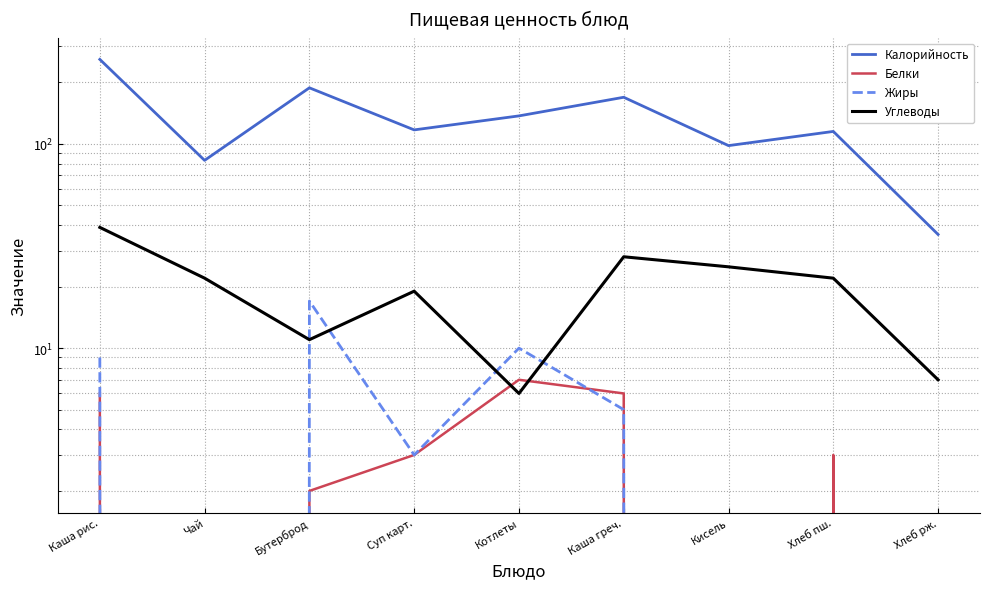

What is the label of the 1st point from the right?

Хлеб рж.